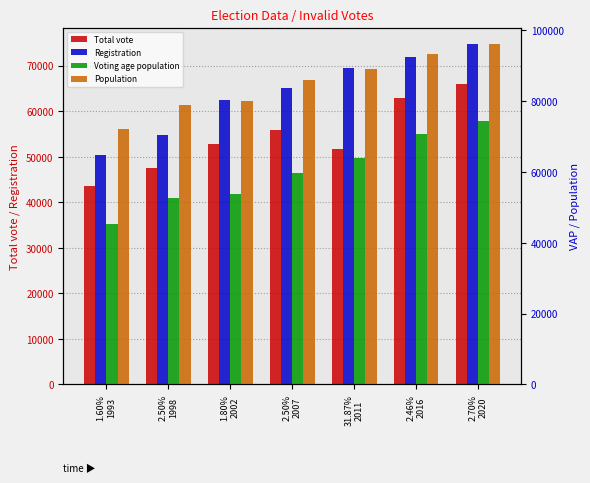

What are all the series names shown in the legend?

Total vote, Registration, Voting age population, Population